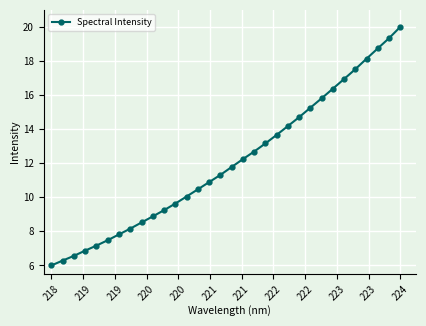

What is the value of the 23rd point from the left?

14.7